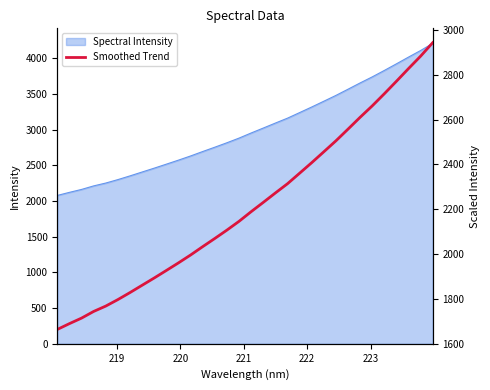

How many lines are shown in the chart?

1